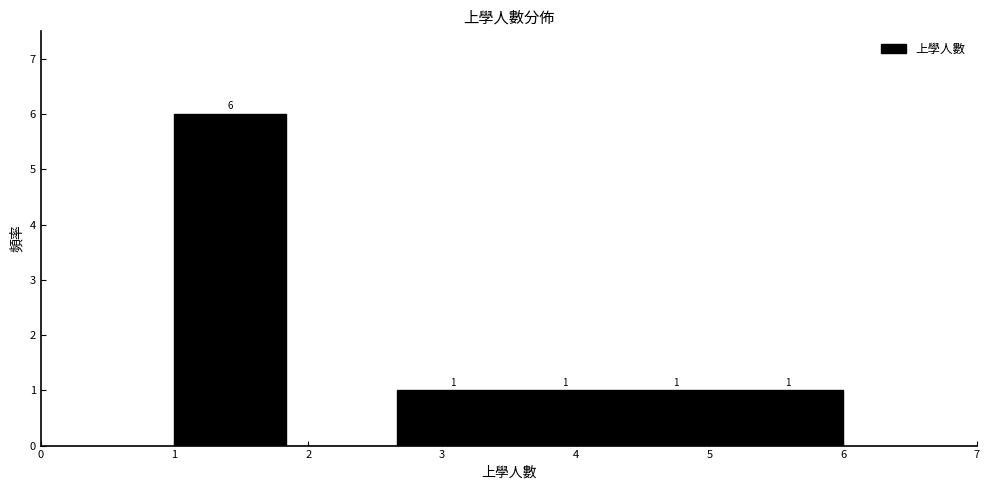

Over which range of the x-axis is the bar tallest?

1.0 to 1.8